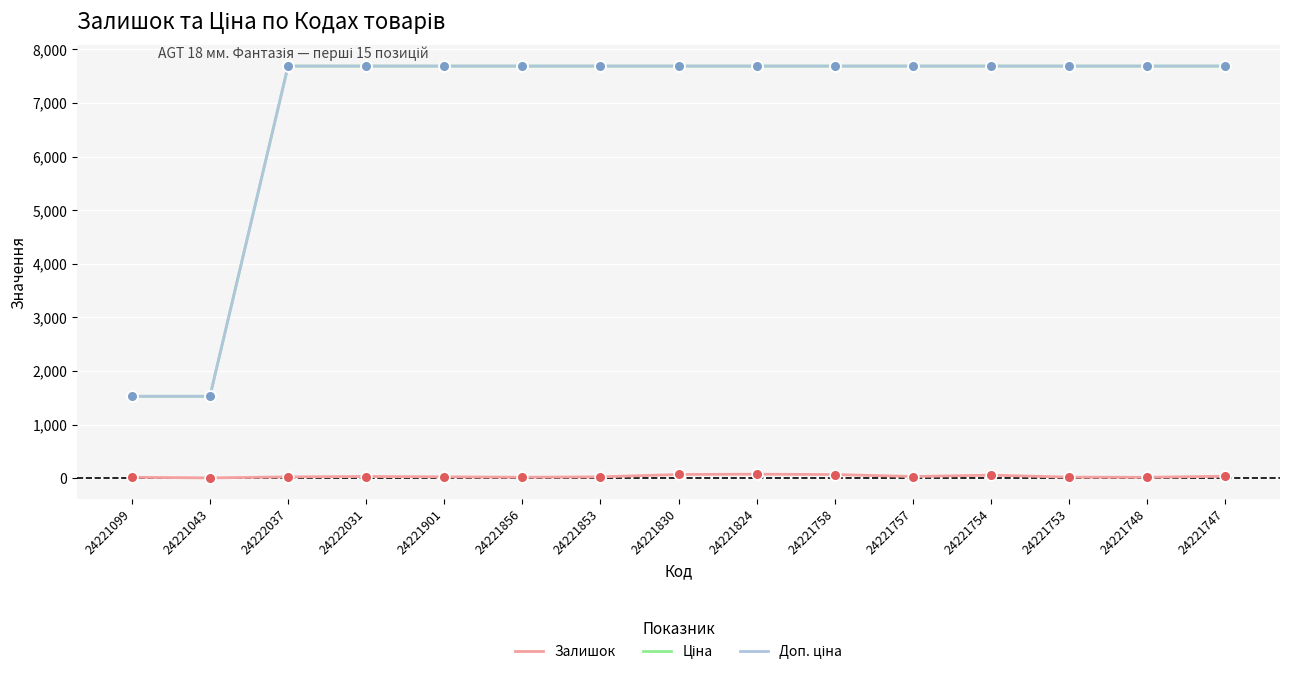

Is the value of Залишок at 24221830 greater than the value of Доп. ціна at 24222037?

No